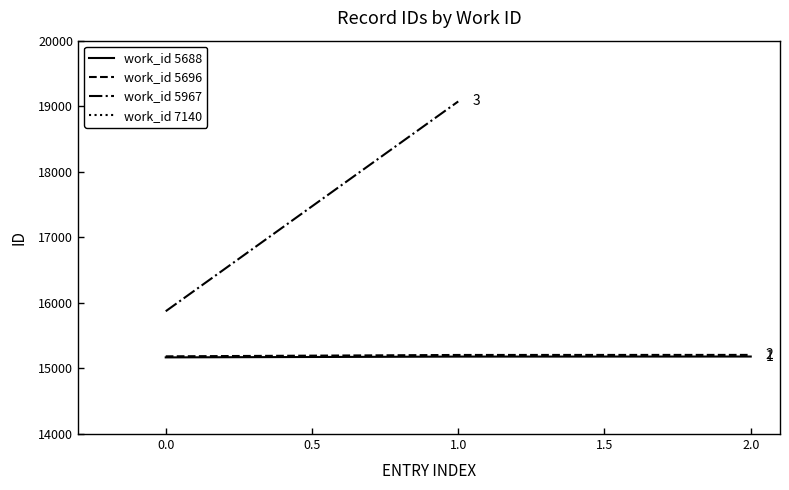

Does the chart display data point markers on the line(s)?

No